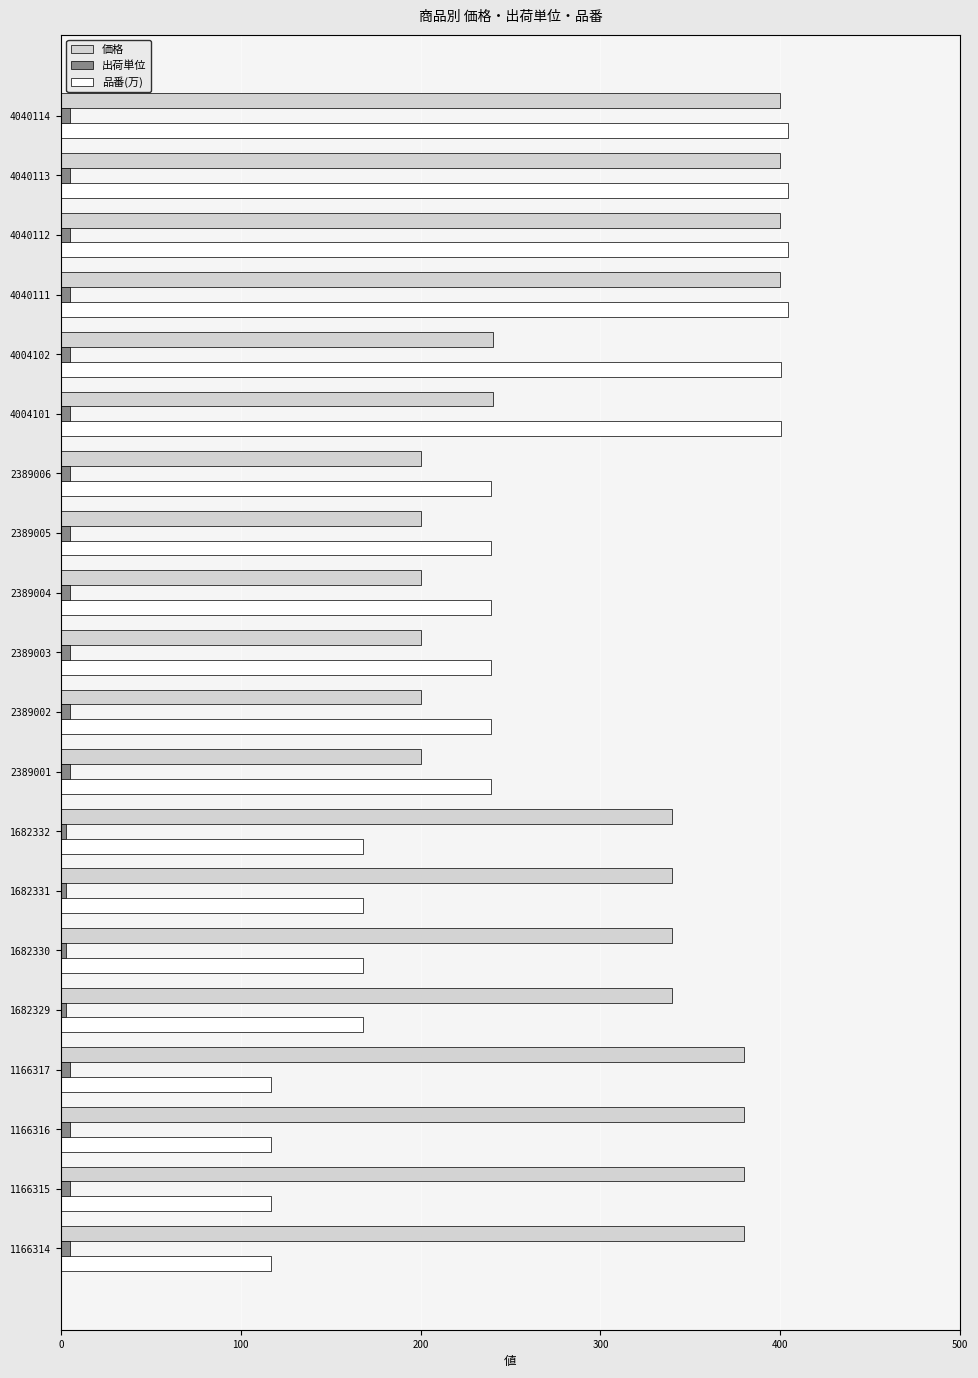

What is the maximum value shown in the chart?

404.0